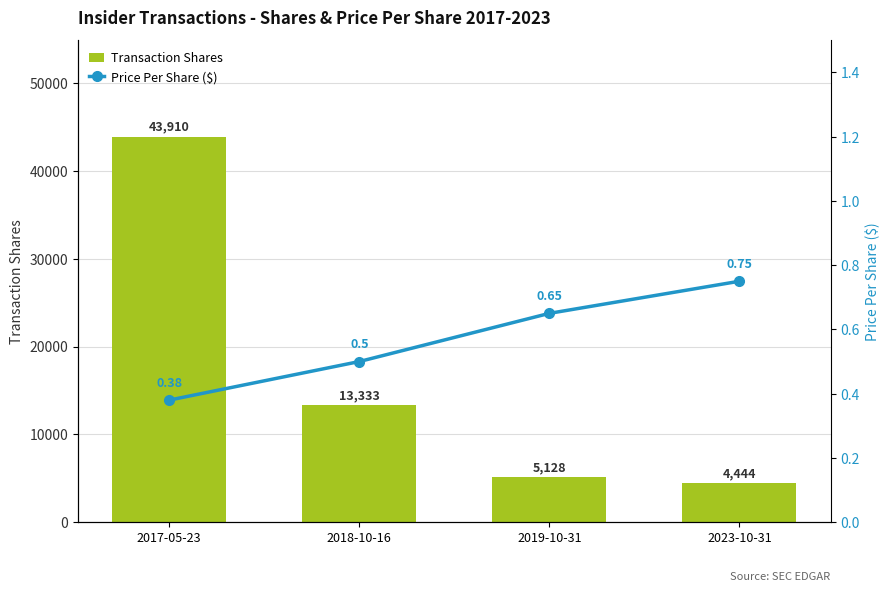

Are the bars horizontal?

No